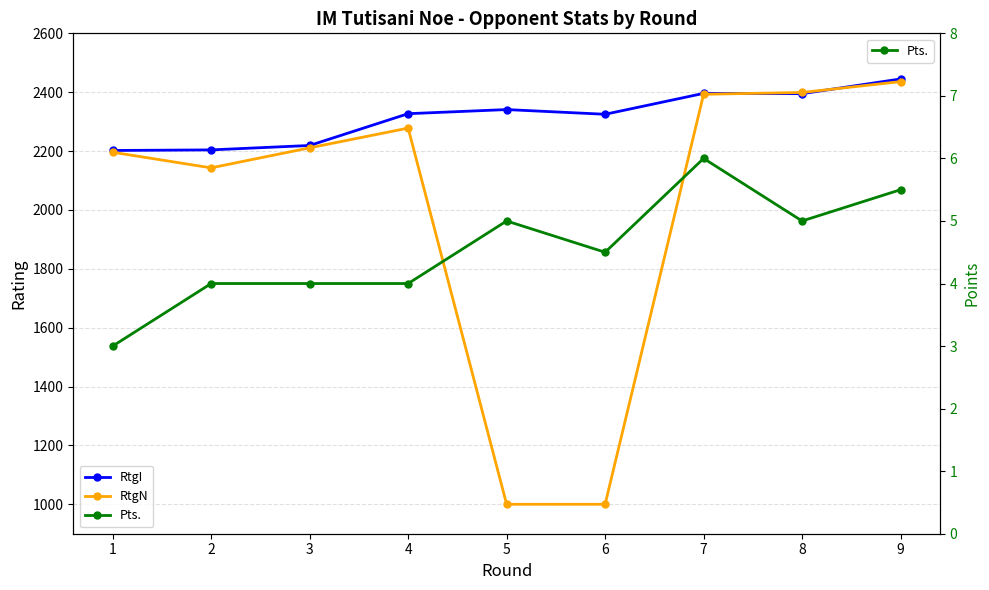

What is the average value of the Pts. series?

4.6